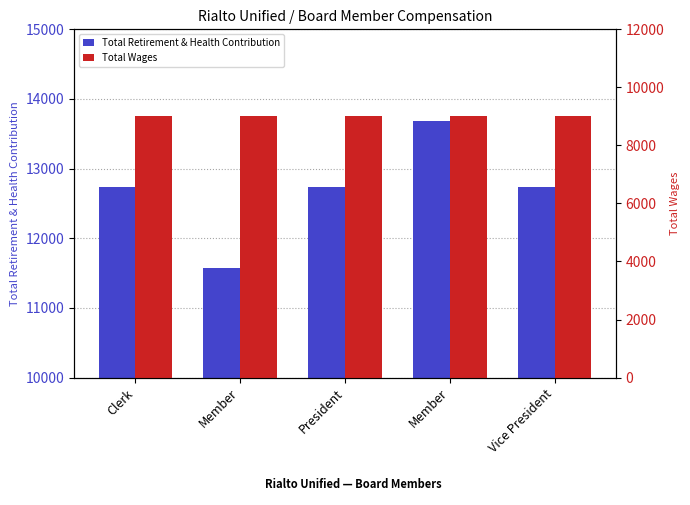

Count the number of categories in the chart.

5